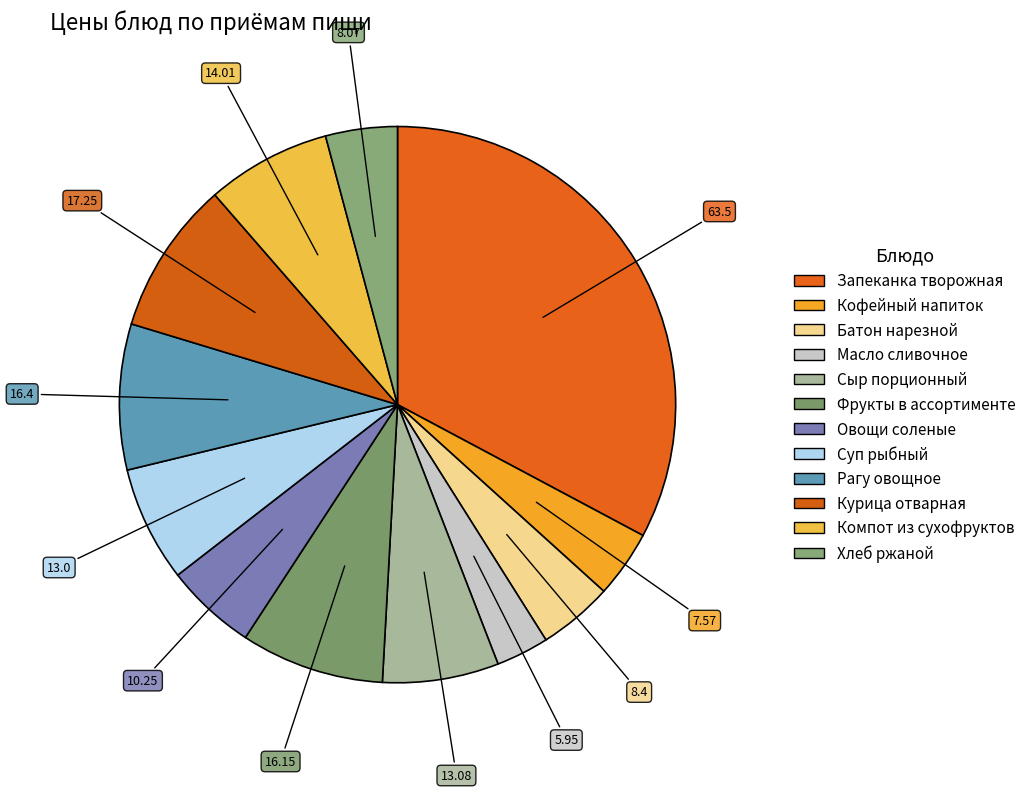

What is the change in value from Масло сливочное to Фрукты в ассортименте?

+10.2